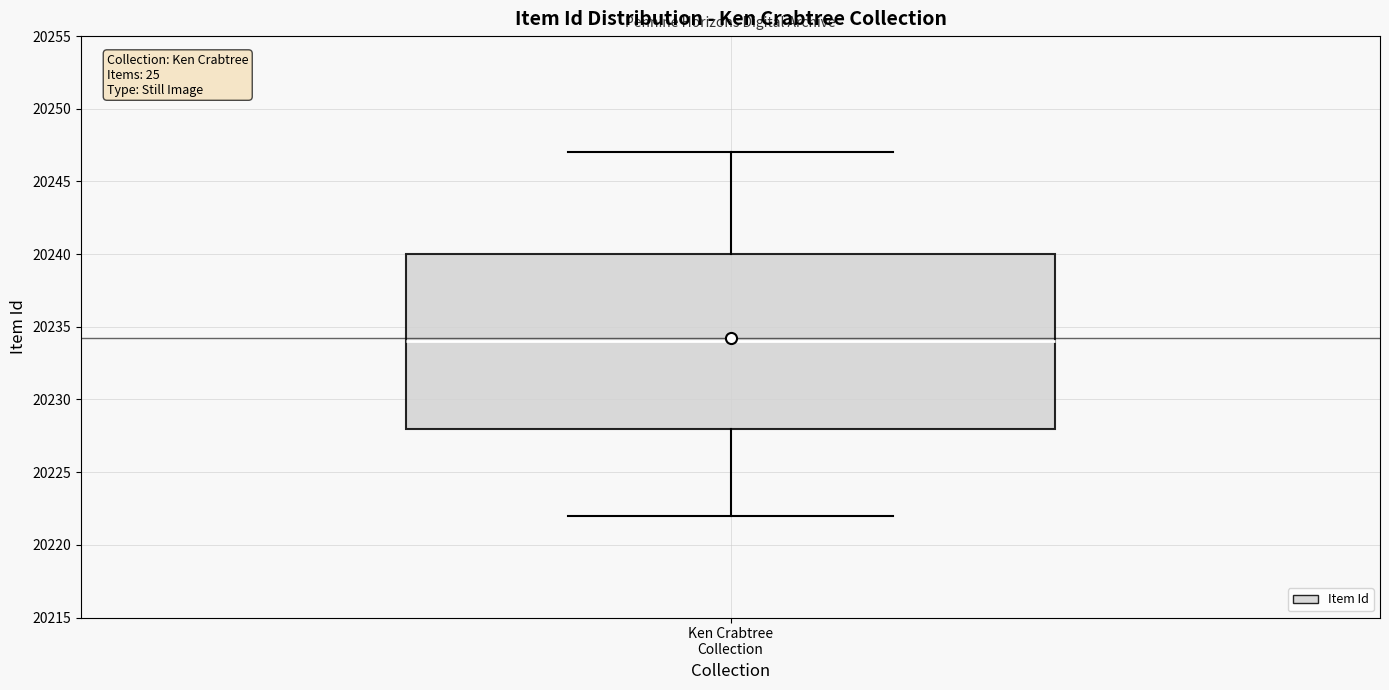

Transcribe this box plot: give where the median line is, the range the box spans, and where the two whiskers end, as read against the y-axis. The values are not printed on the chart, so give them approximately, as read against the axis.

median 20234, box 20228 to 20240, whiskers 20222 to 20247